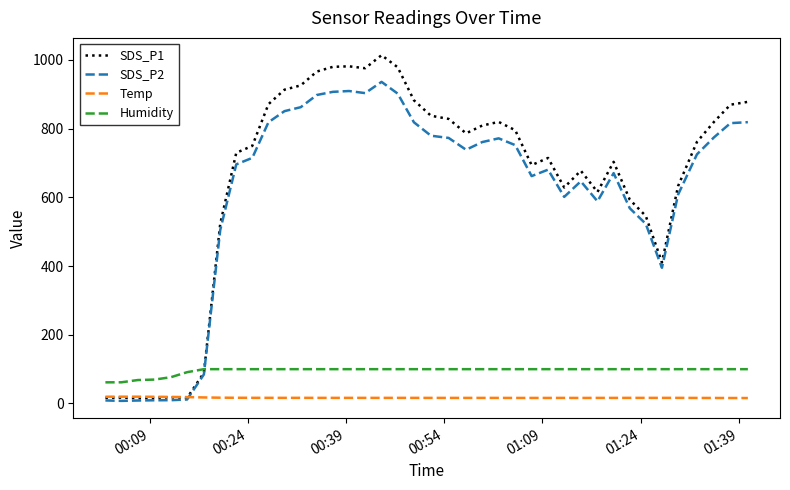

True or false: Humidity and SDS_P2 cross at least once.

True